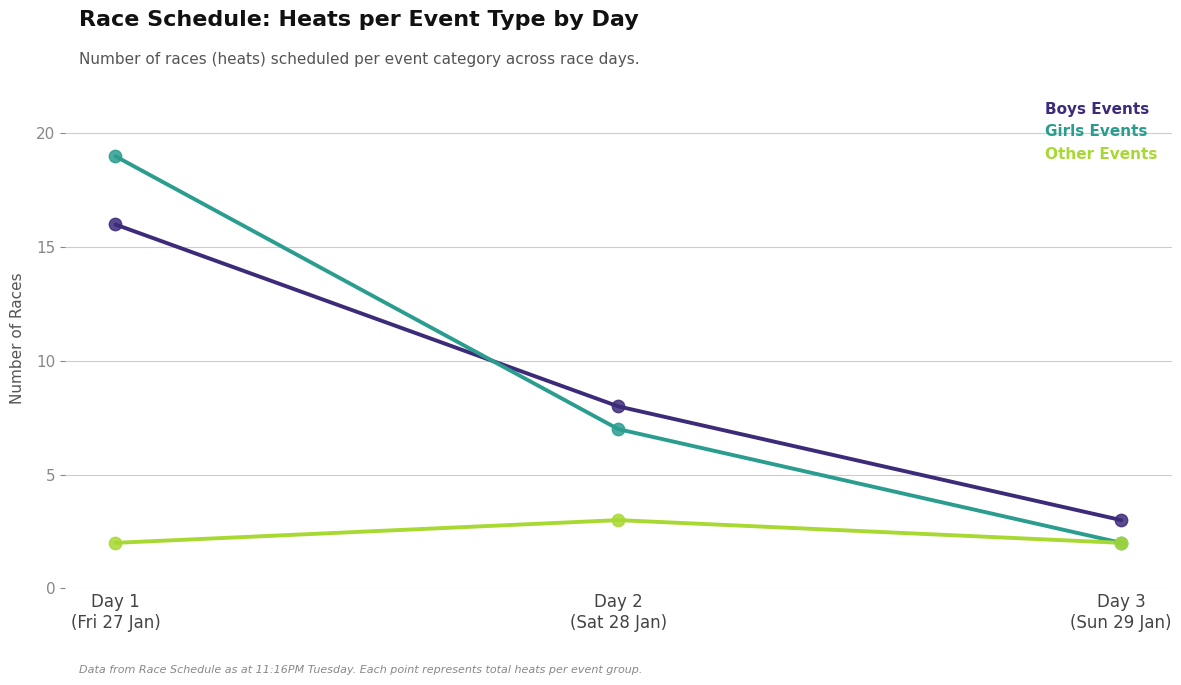

List the series in order of their peak value, lowest first.

Other Events, Boys Events, Girls Events